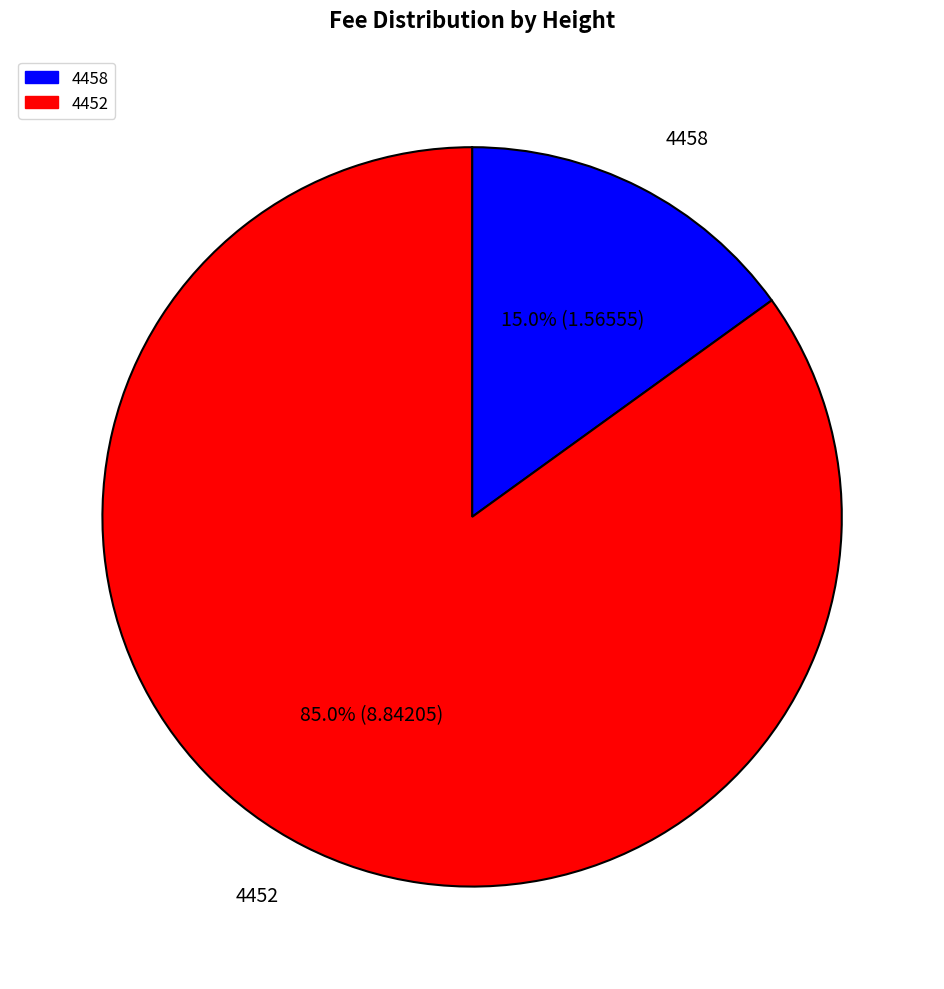

What is the total percentage of 4452 and 4458?

100.0%